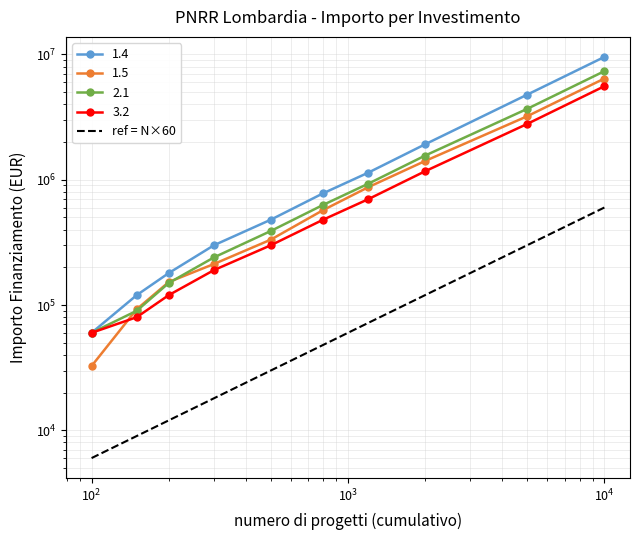

What is the sum of all values?

1215000